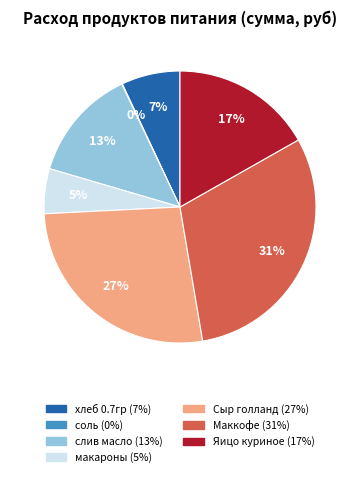

Is there a majority slice in this chart?

No